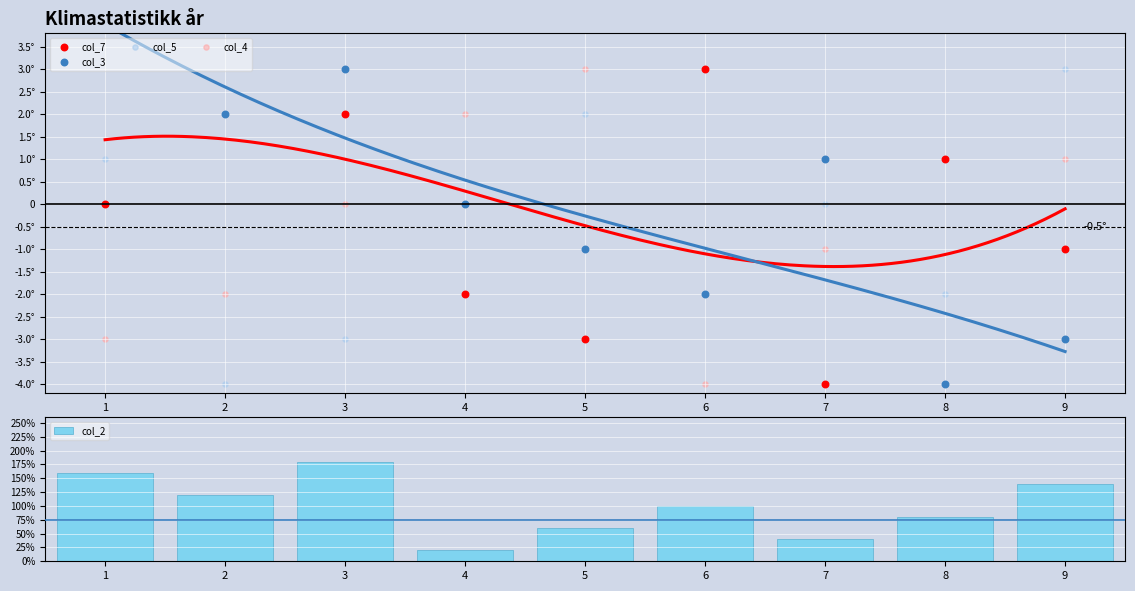

Which series has the largest total across all categories?

col_2